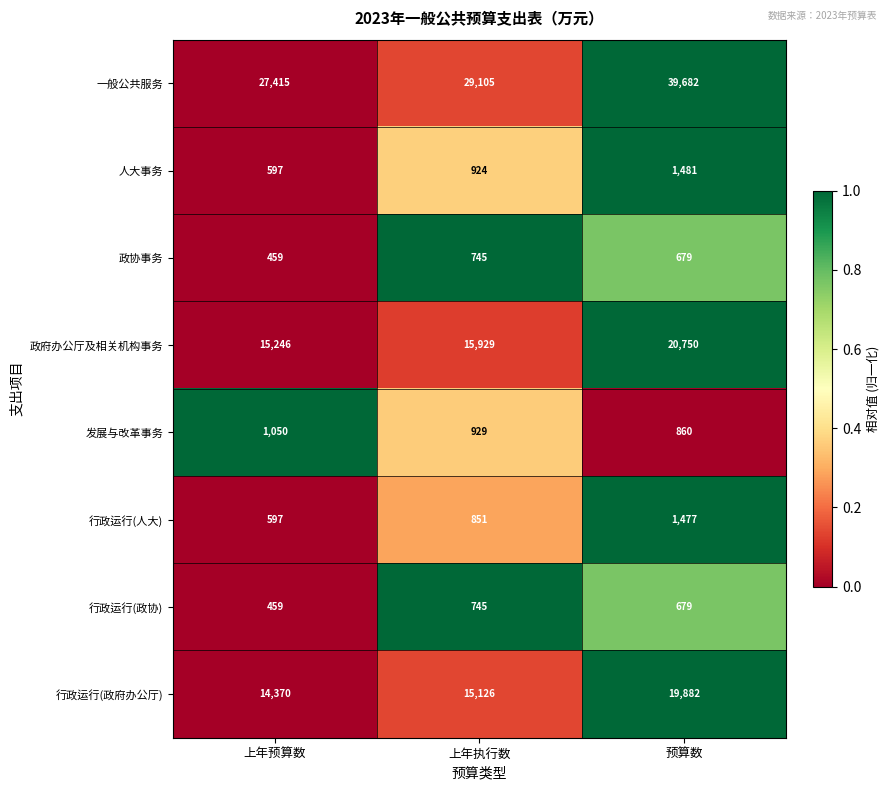

Count the number of categories in the chart.

3